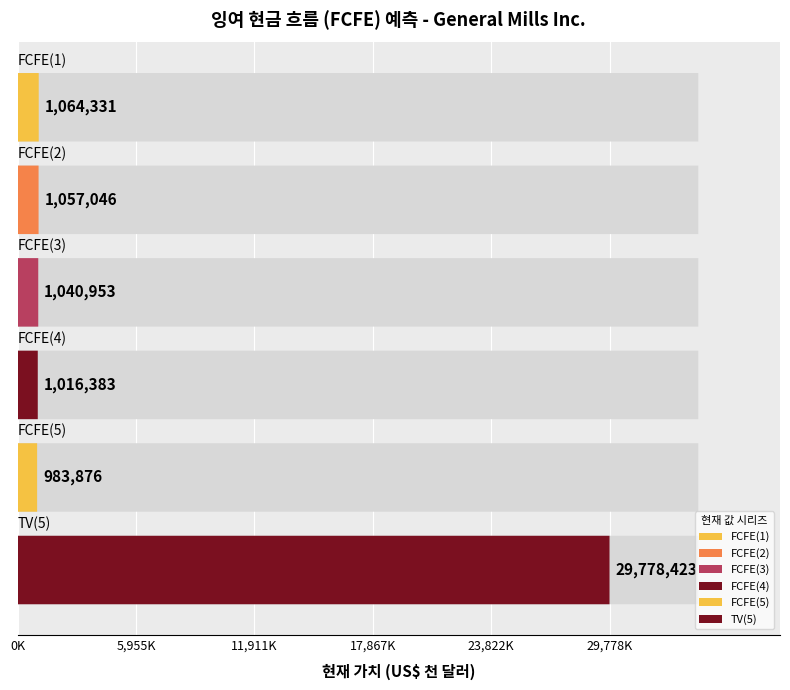

Where does the data first go above 1057046?

FCFE(1)